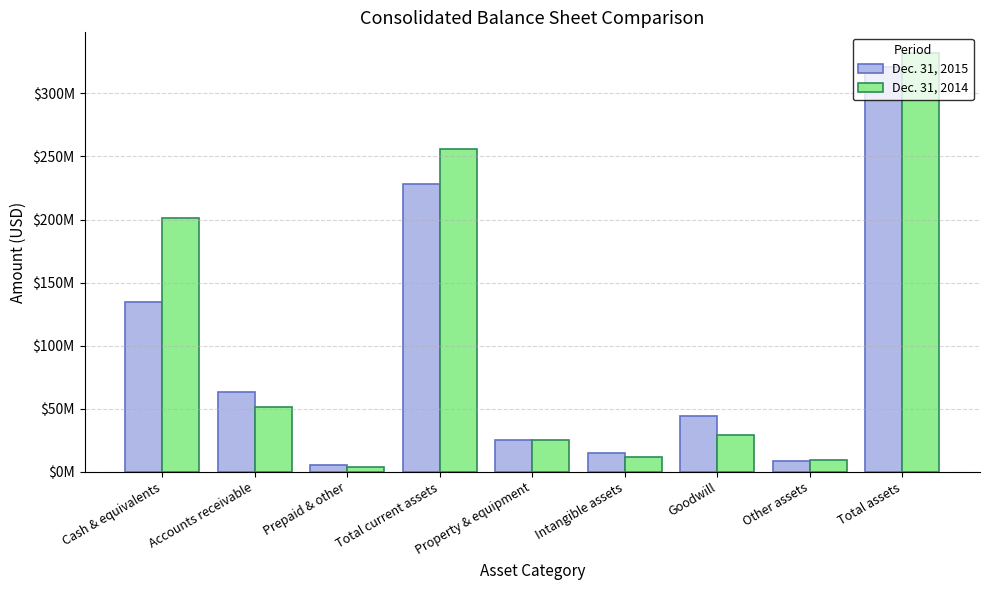

What is the maximum value shown in the chart?

331807000